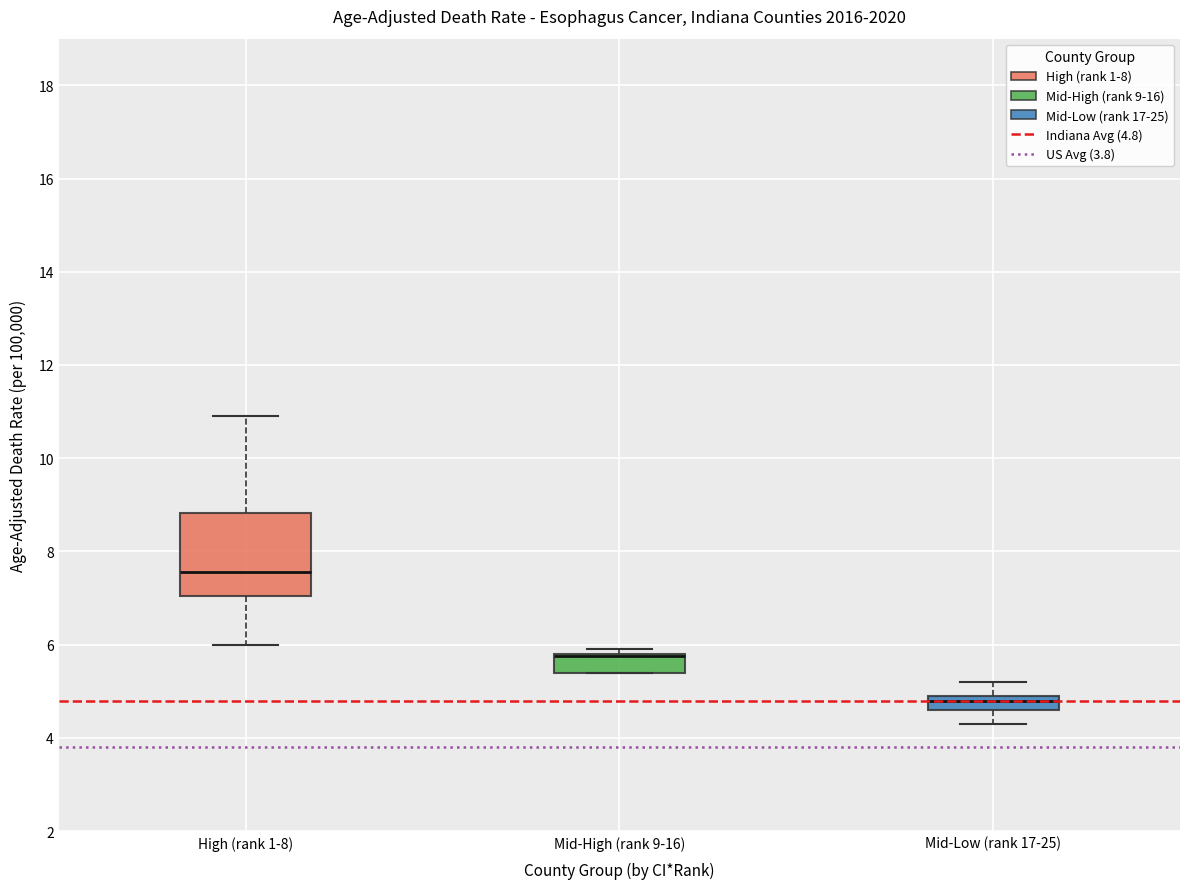

Where is the upper edge of the box for High (rank 1-8) on the y-axis? The values are not printed on the chart, so give them approximately, as read against the axis.

8.8